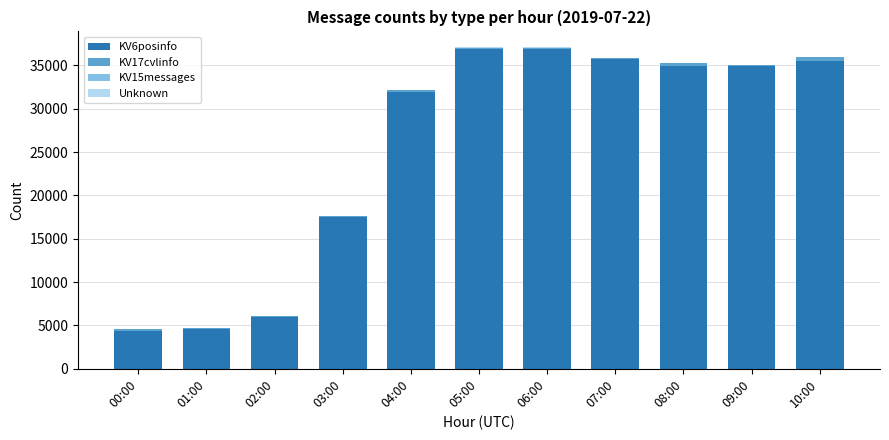

Does the chart contain stacked bars?

Yes